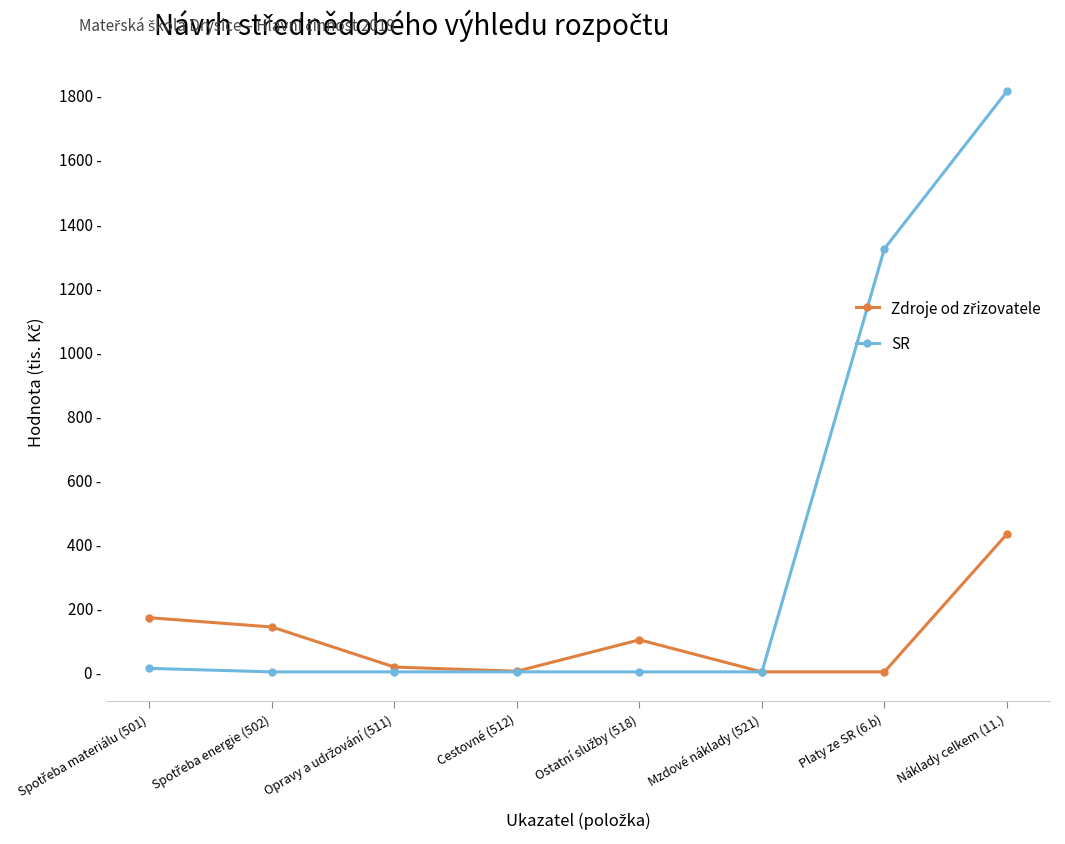

In Zdroje od zřizovatele, how many points are lower than both neighbors (excluding endpoints)?

1